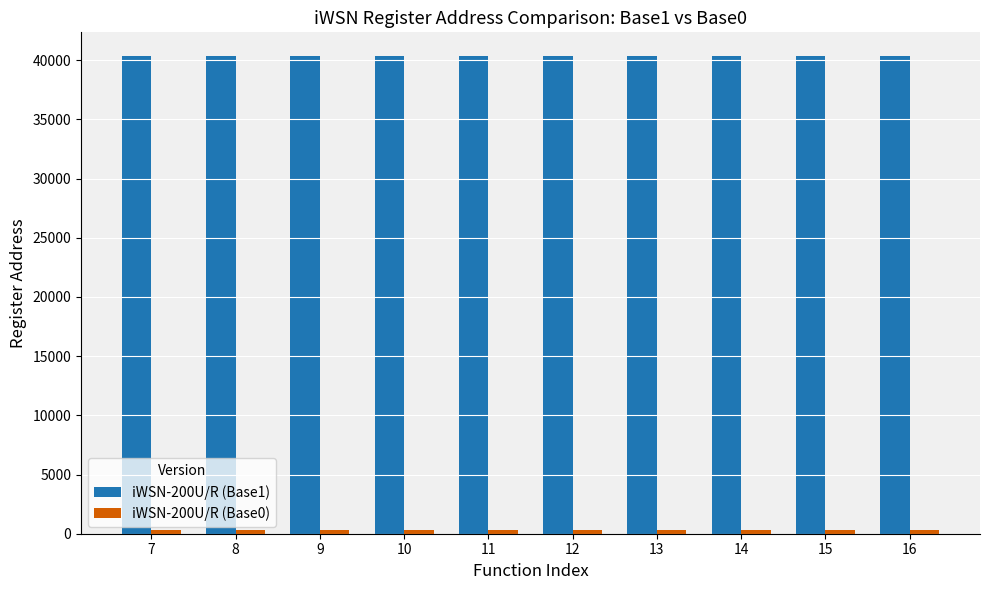

How many bars are there in each group?

2